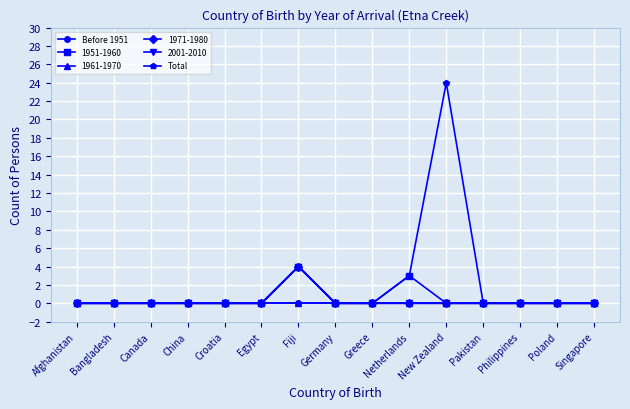

True or false: Total and Before 1951 intersect in this chart.

False